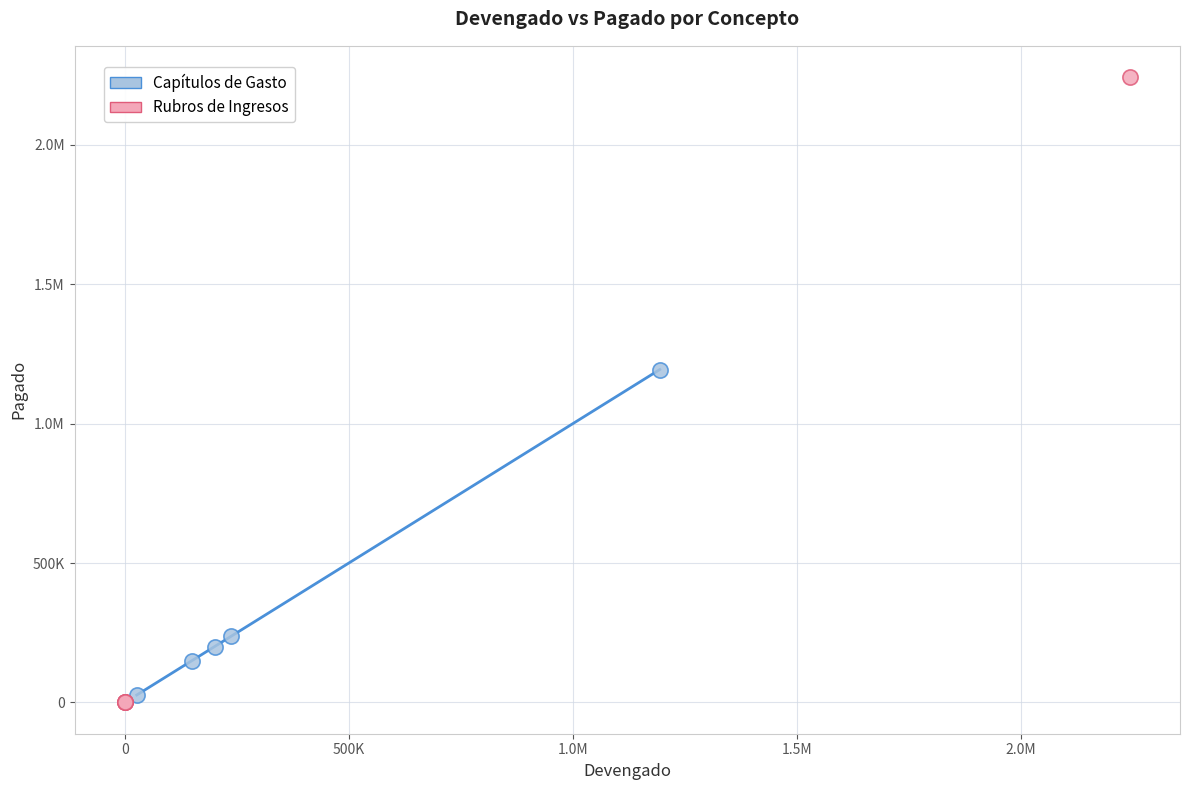

What are all the series names shown in the legend?

Capítulos de Gasto, Rubros de Ingresos